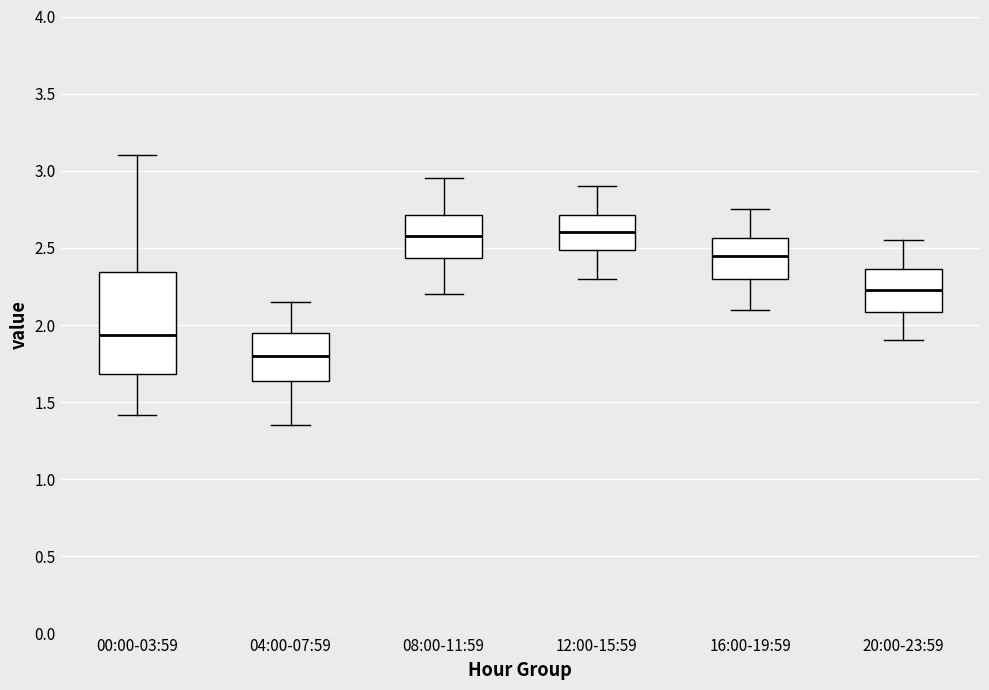

Comparing the boxes themselves (not the whiskers), which one is the tallest?

00:00-03:59